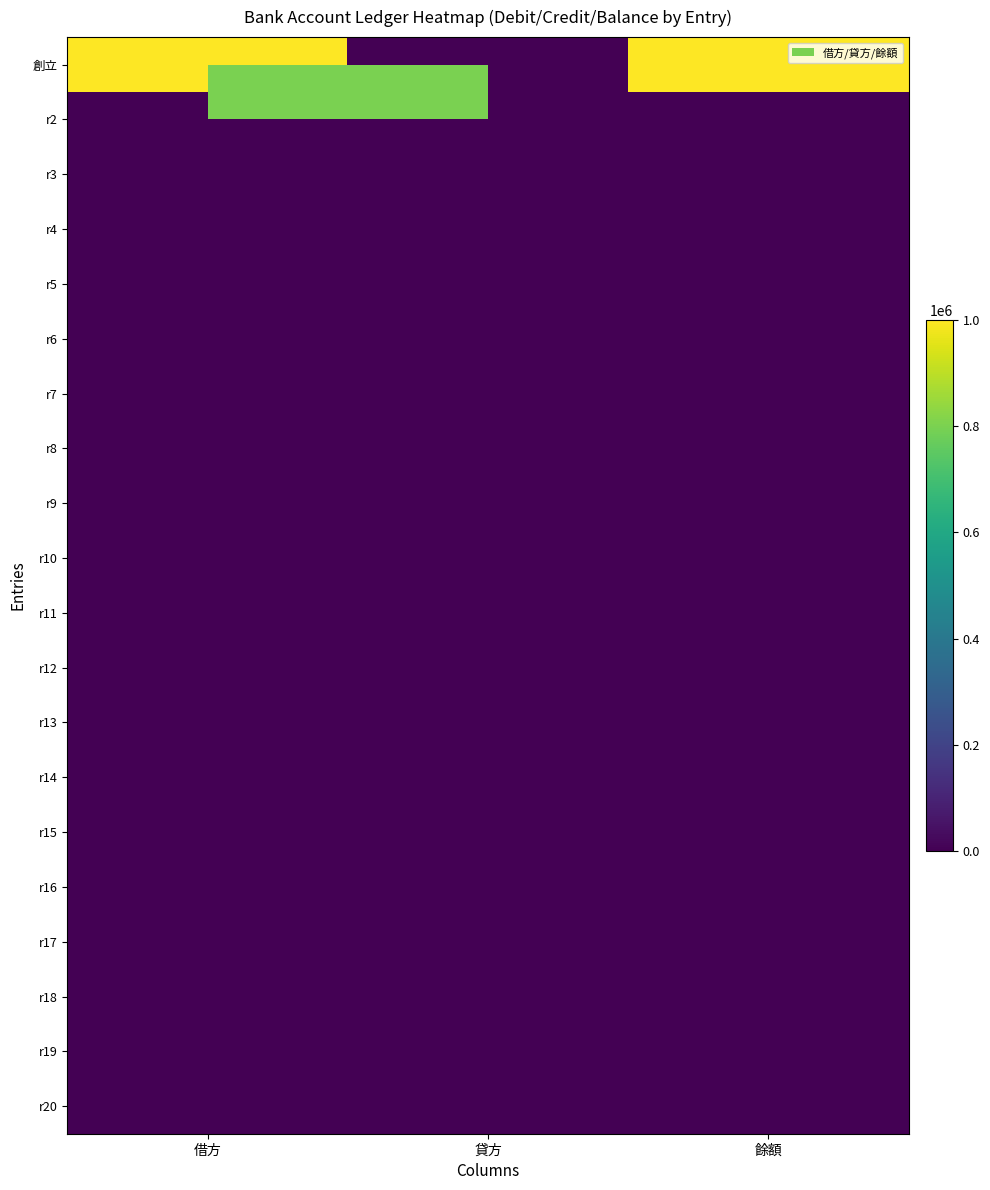

List the series in order of their peak value, lowest first.

r2, r3, r4, r5, r6, r7, r8, r9, r10, r11, r12, r13, r14, r15, r16, r17, r18, r19, r20, 創立